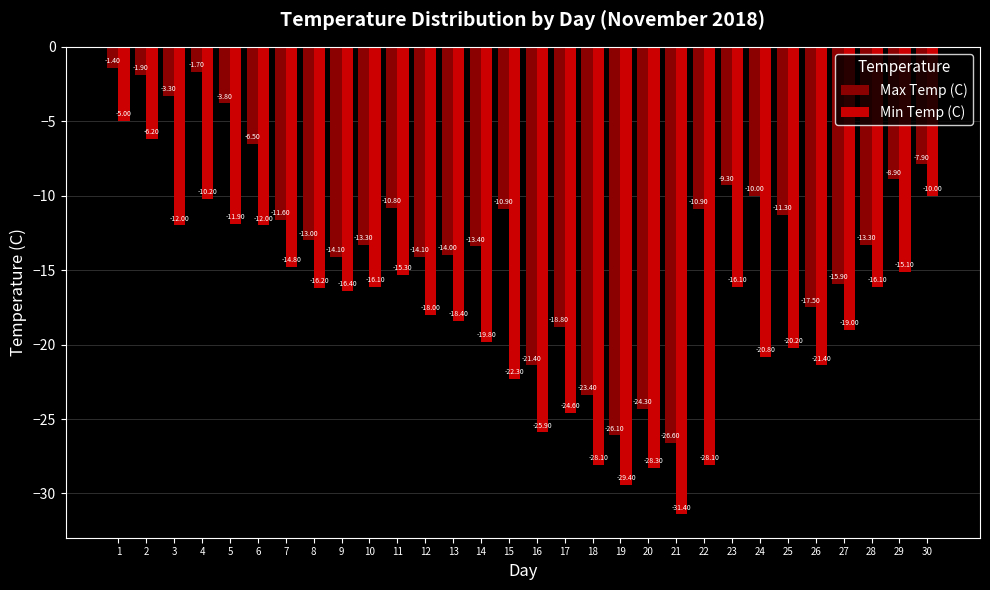

At which category does the chart reach its peak across all series?

1